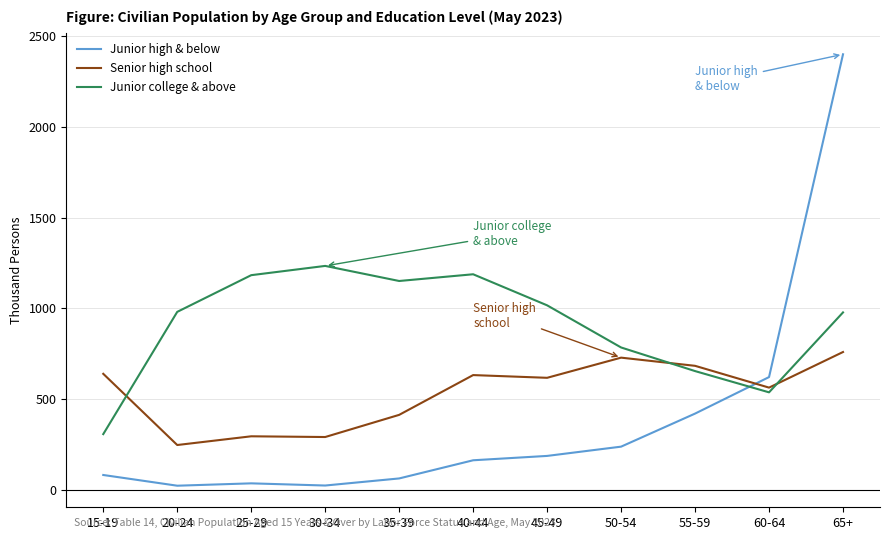

What are all the series names shown in the legend?

Junior high & below, Senior high school, Junior college & above